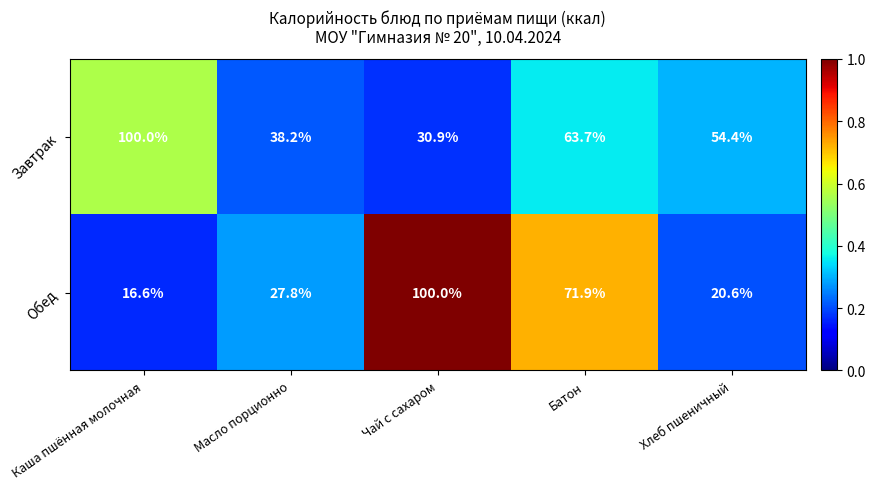

At which label is Обед closest to 58?

Батон